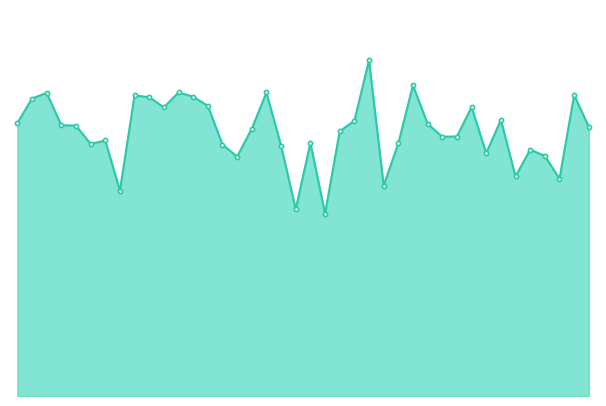

Is this an area chart (filled region under the line)?

Yes